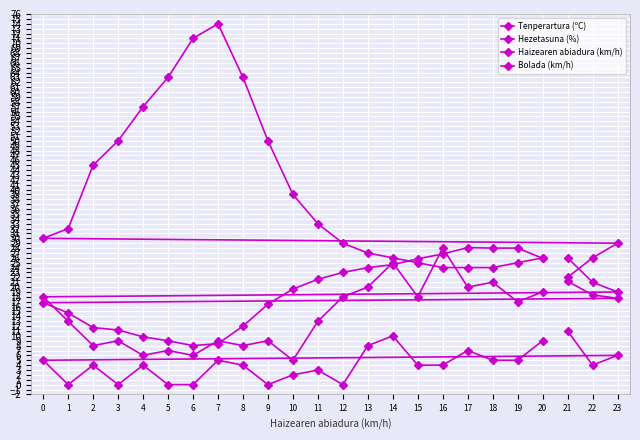

What is the approximate value of Haizearen abiadura (km/h) at 3?

7.0